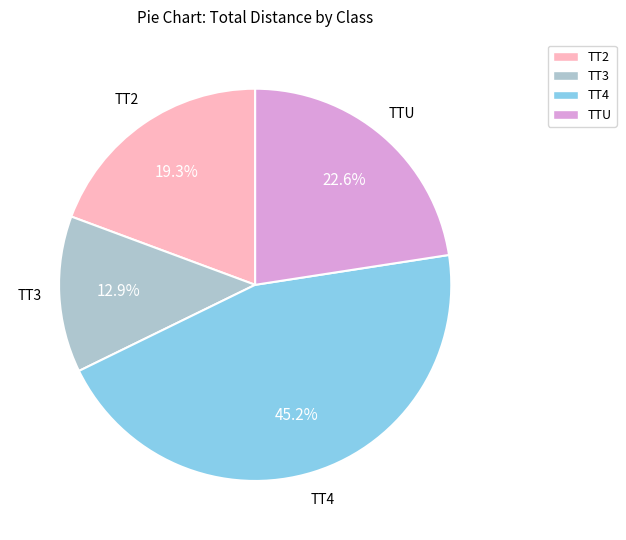

Which category has the smallest portion of the pie?

TT3